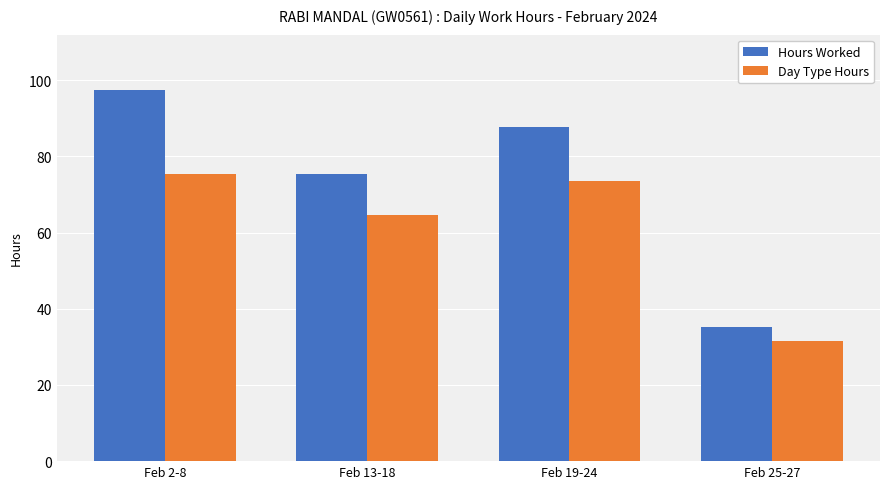

How many values in the Day Type Hours series exceed 73?

2